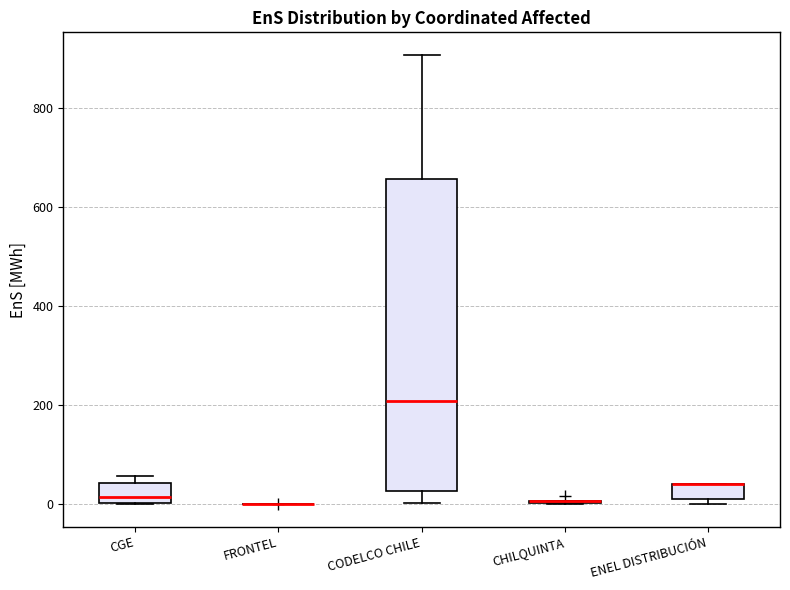

Reading left to right, transcribe this box plot: for each box, give where its median line is, the range the box spans, and where its two whiskers end, as read against the y-axis. The values are not printed on the chart, so give them approximately, as read against the axis.

CGE: median 20, box 0 to 40, whiskers 0 to 60
FRONTEL: box collapsed to a line at 0, whiskers 0 to 0
CODELCO CHILE: median 200, box 20 to 660, whiskers 0 to 900
CHILQUINTA: box collapsed to a line at 0, whiskers 0 to 0
ENEL DISTRIBUCIÓN: median 40 (drawn on the box's upper edge), box 20 to 40, whiskers 0 to 40